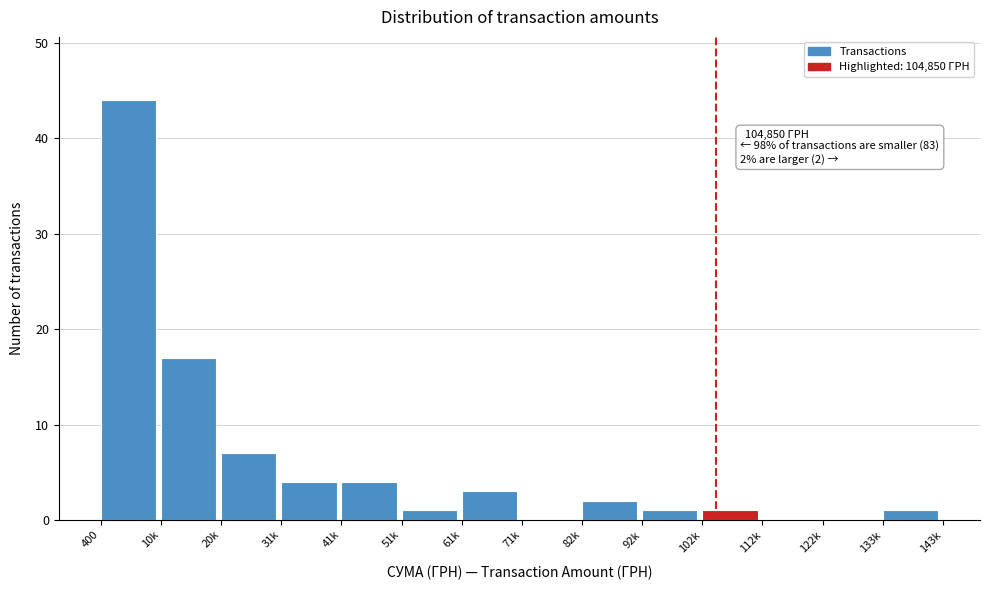

Reading left to right, list all the values displayed in this chart.

400=44	10k=17	20k=7	31k=4	41k=4	51k=1	61k=3	71k=0	82k=2	92k=1	102k=1	112k=0	122k=0	133k=1